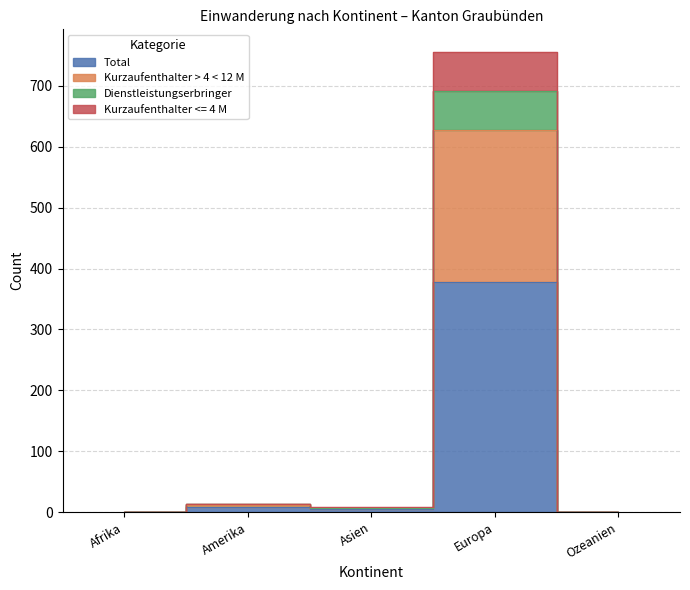

What is the value of the Dienstleistungserbringer point at the 3rd from the left?

6